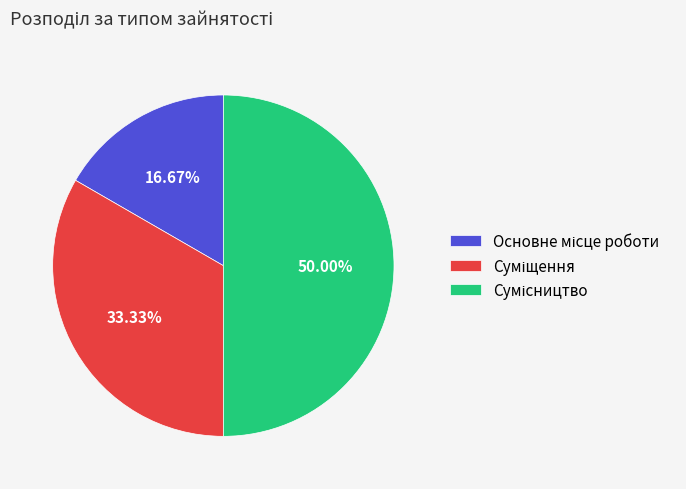

Does Суміщення represent more than half of the total?

No